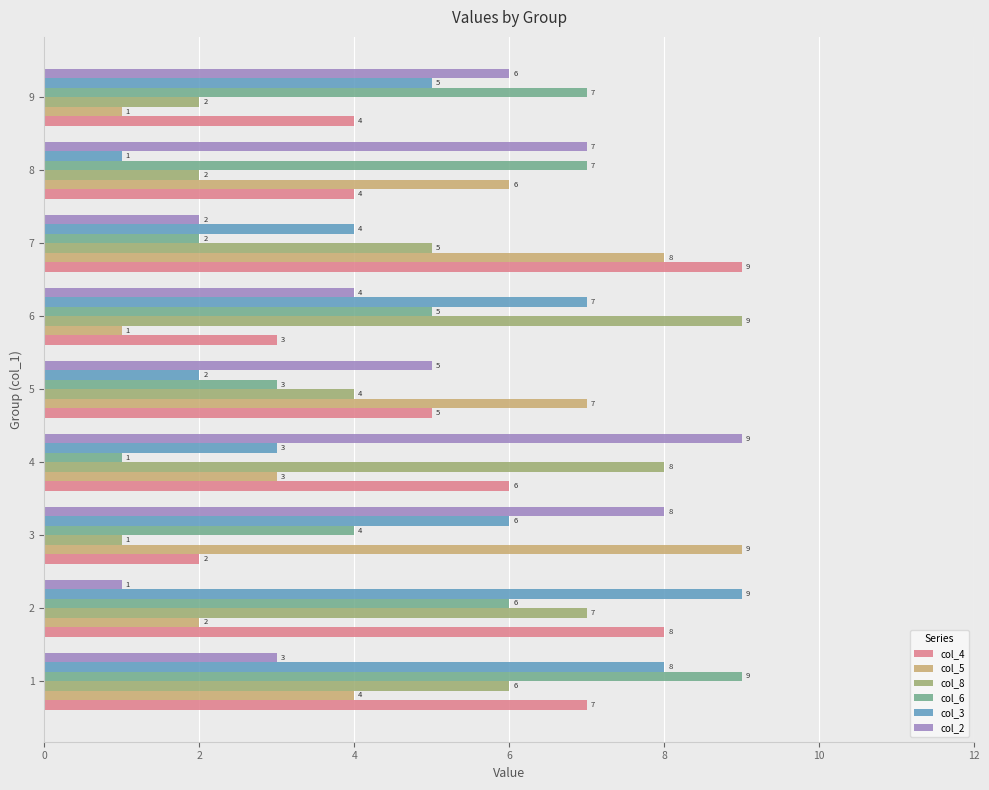

At 6, list the series in order from smallest to largest.

col_5, col_4, col_2, col_6, col_3, col_8